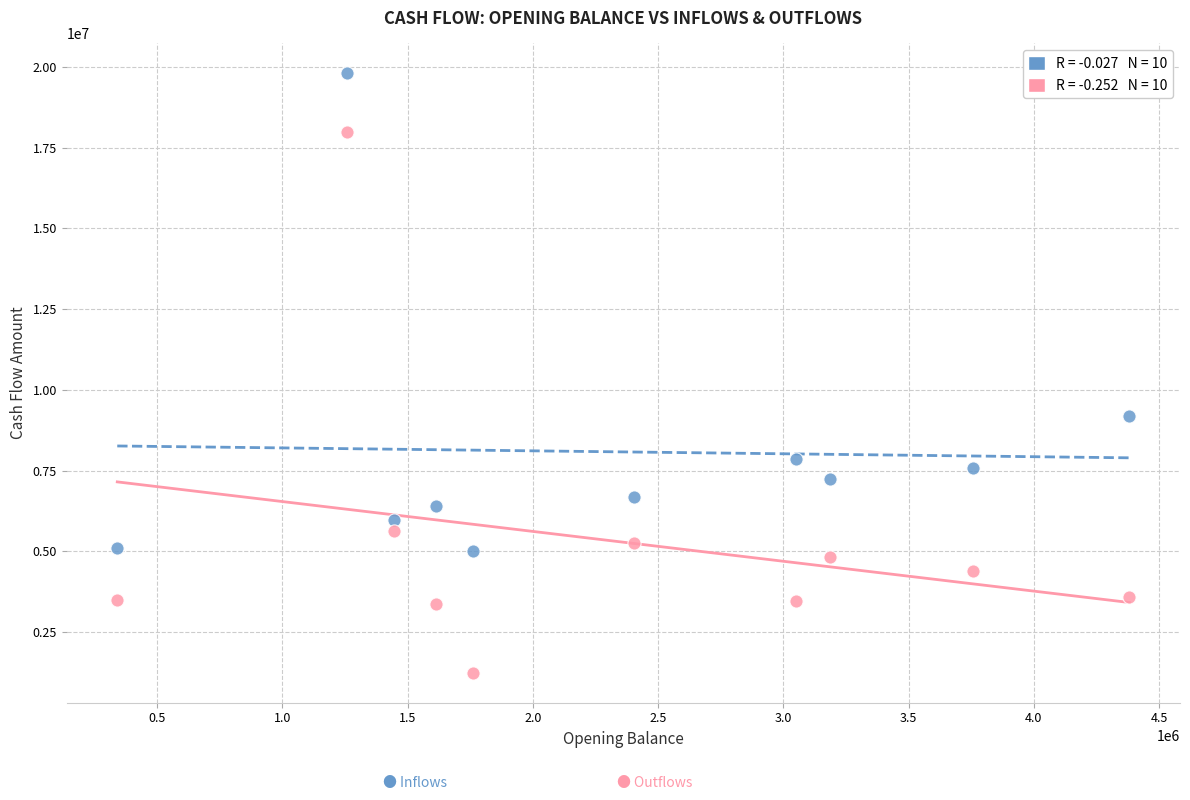

Across all series, what Y value is closest to 10521998?

9181175.6